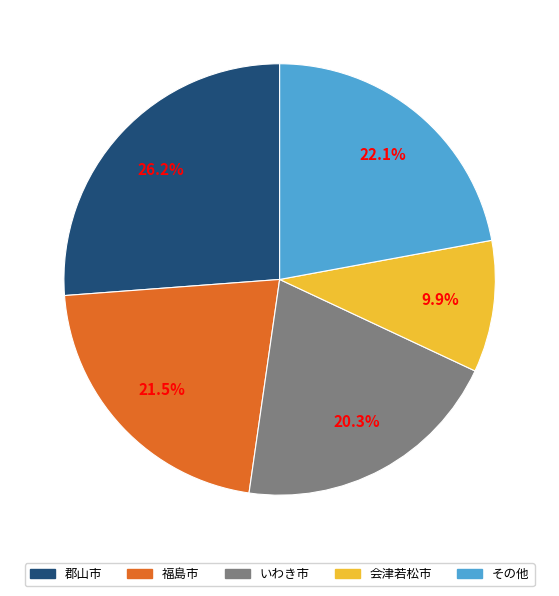

Between いわき市 and 会津若松市, which is larger?

いわき市